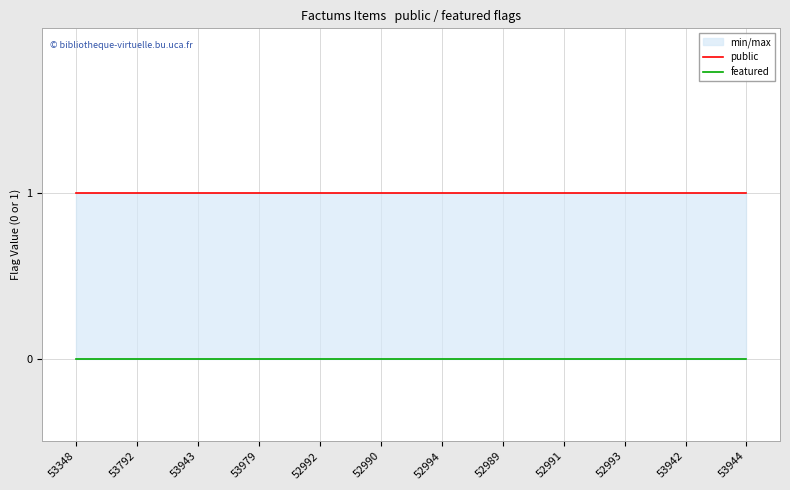

How many lines are shown in the chart?

2